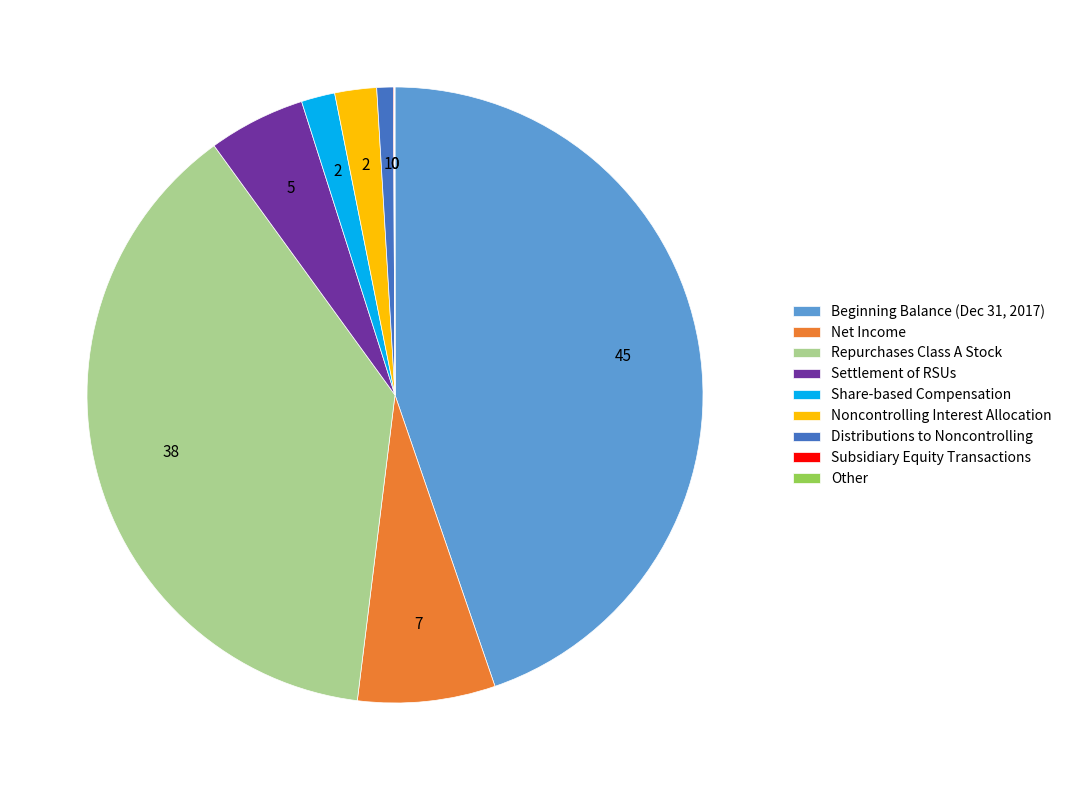

Does any single category account for the majority?

No